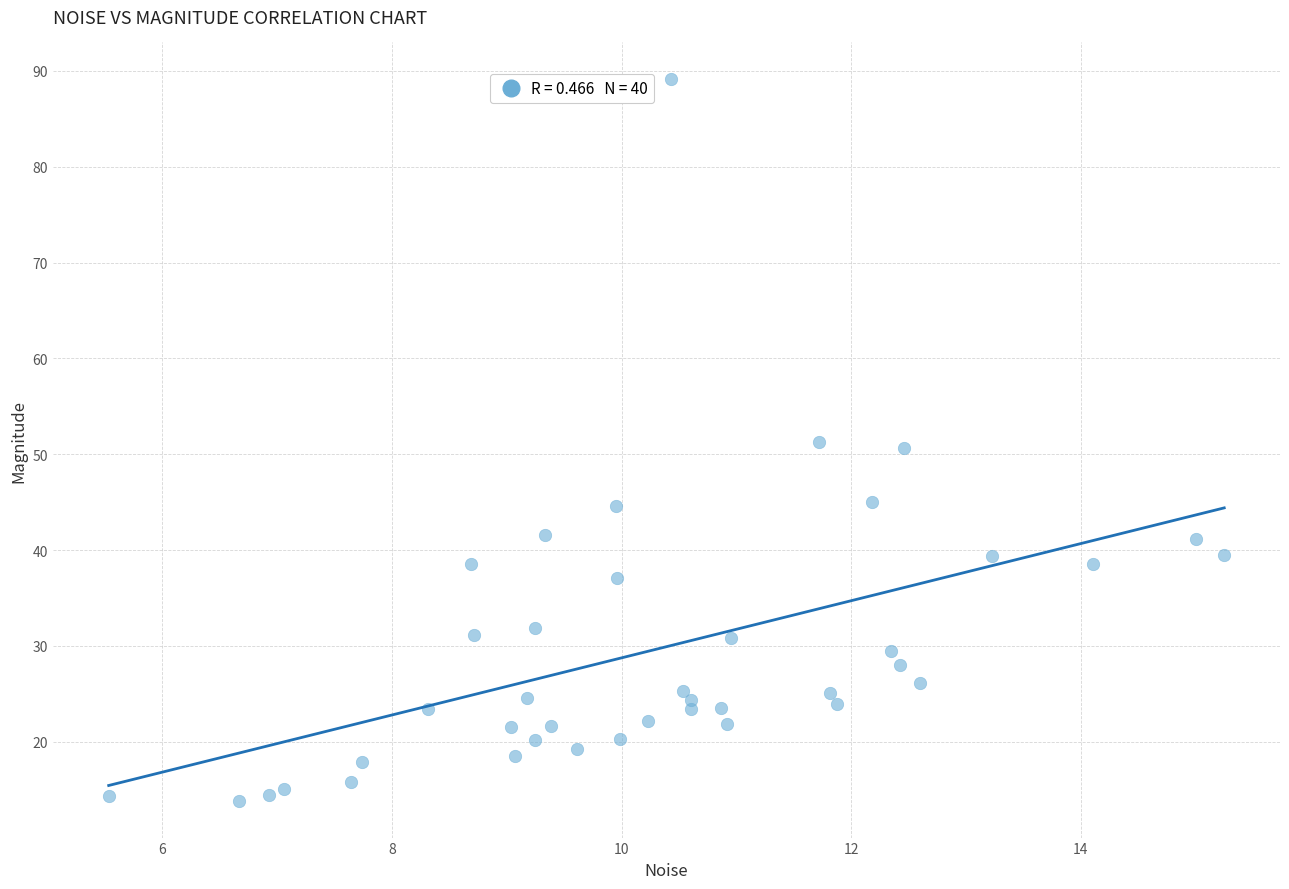

What is the range of X values (max minus min)?

9.7